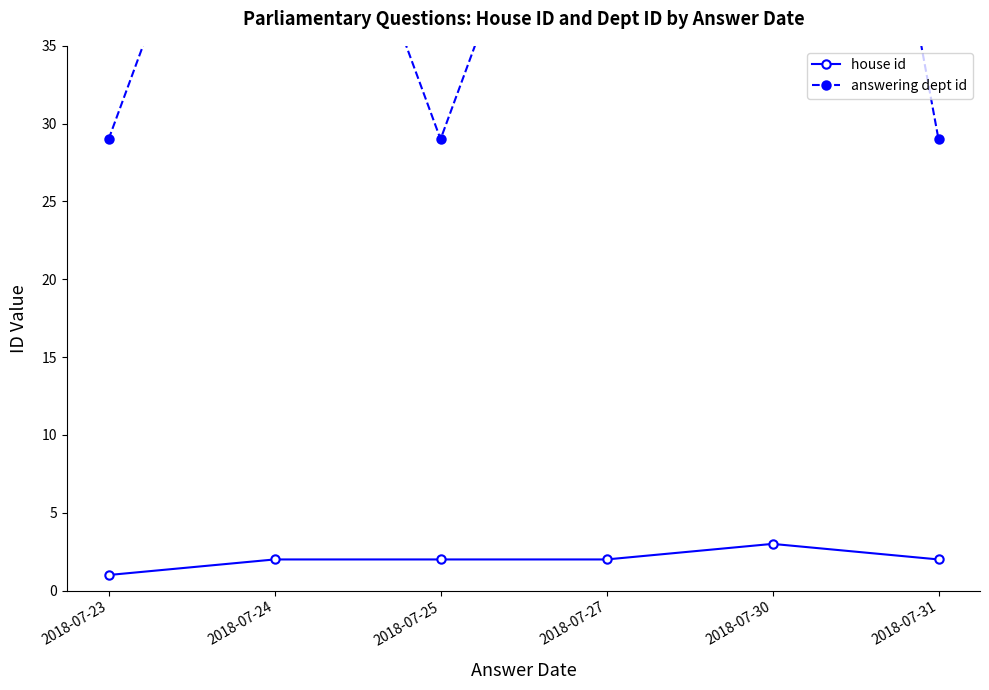

At which label is answering dept id closest to 58?

2018-07-24